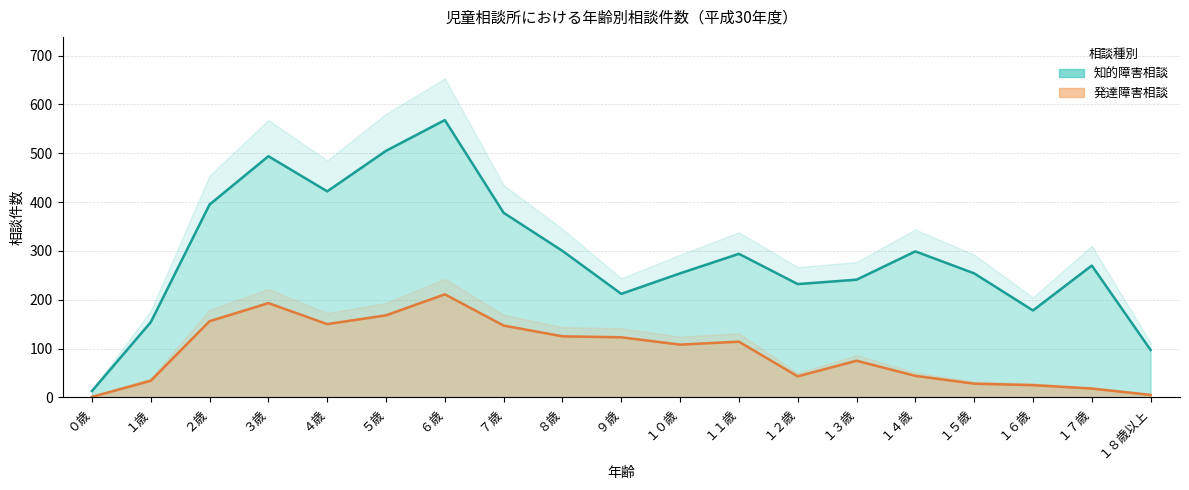

At which label is 知的障害相談 closest to 290?

１１歳